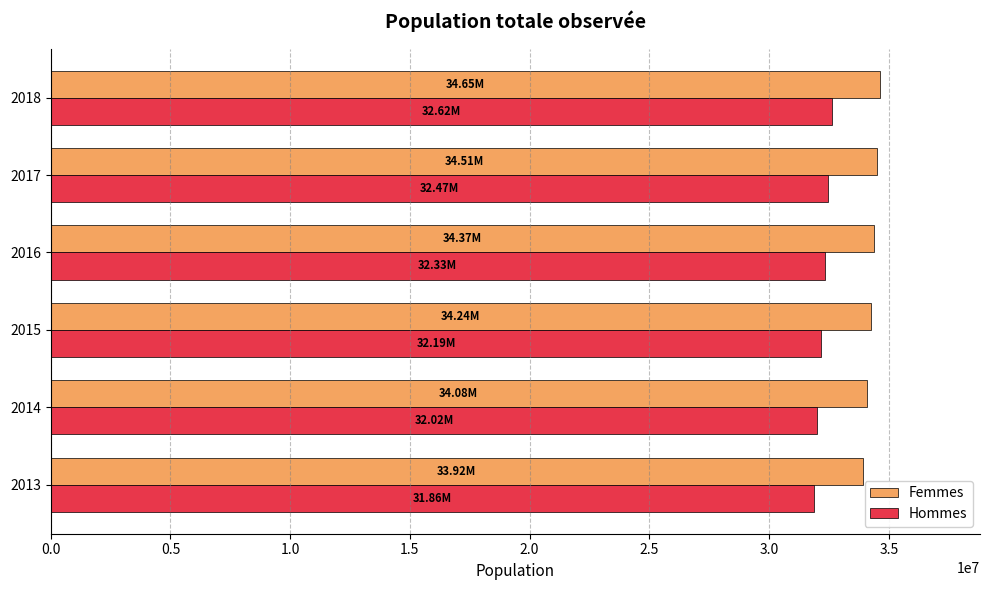

Which series has the largest total across all categories?

Femmes